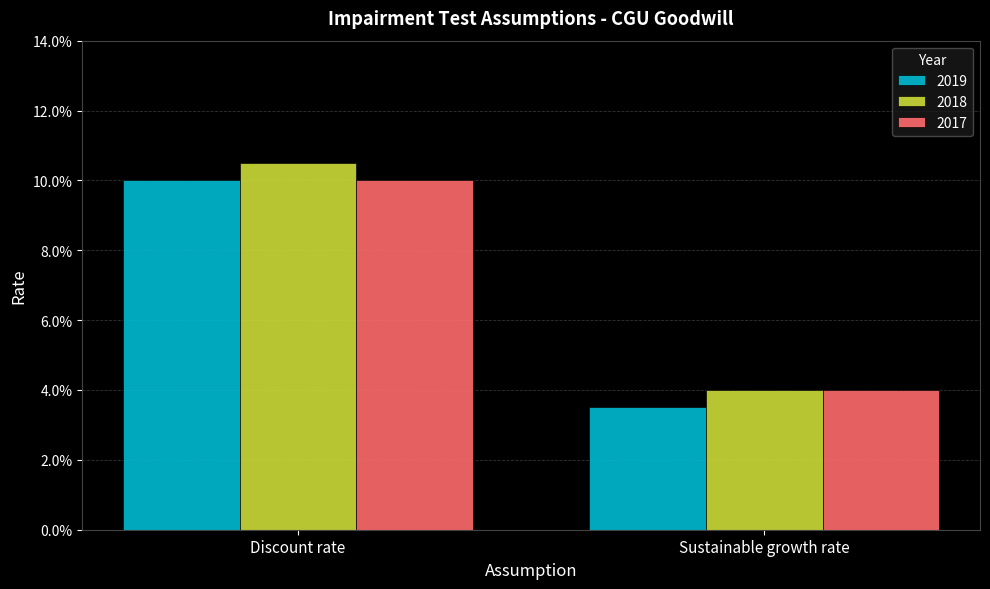

What is the difference between the maximum and minimum values in the 2018 series?

0.1